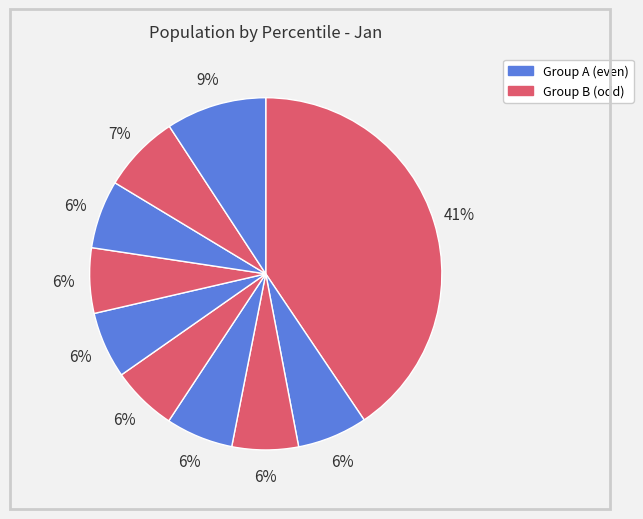

To the nearest percent, what is the difference between the largest and smallest slice percentages?

35%